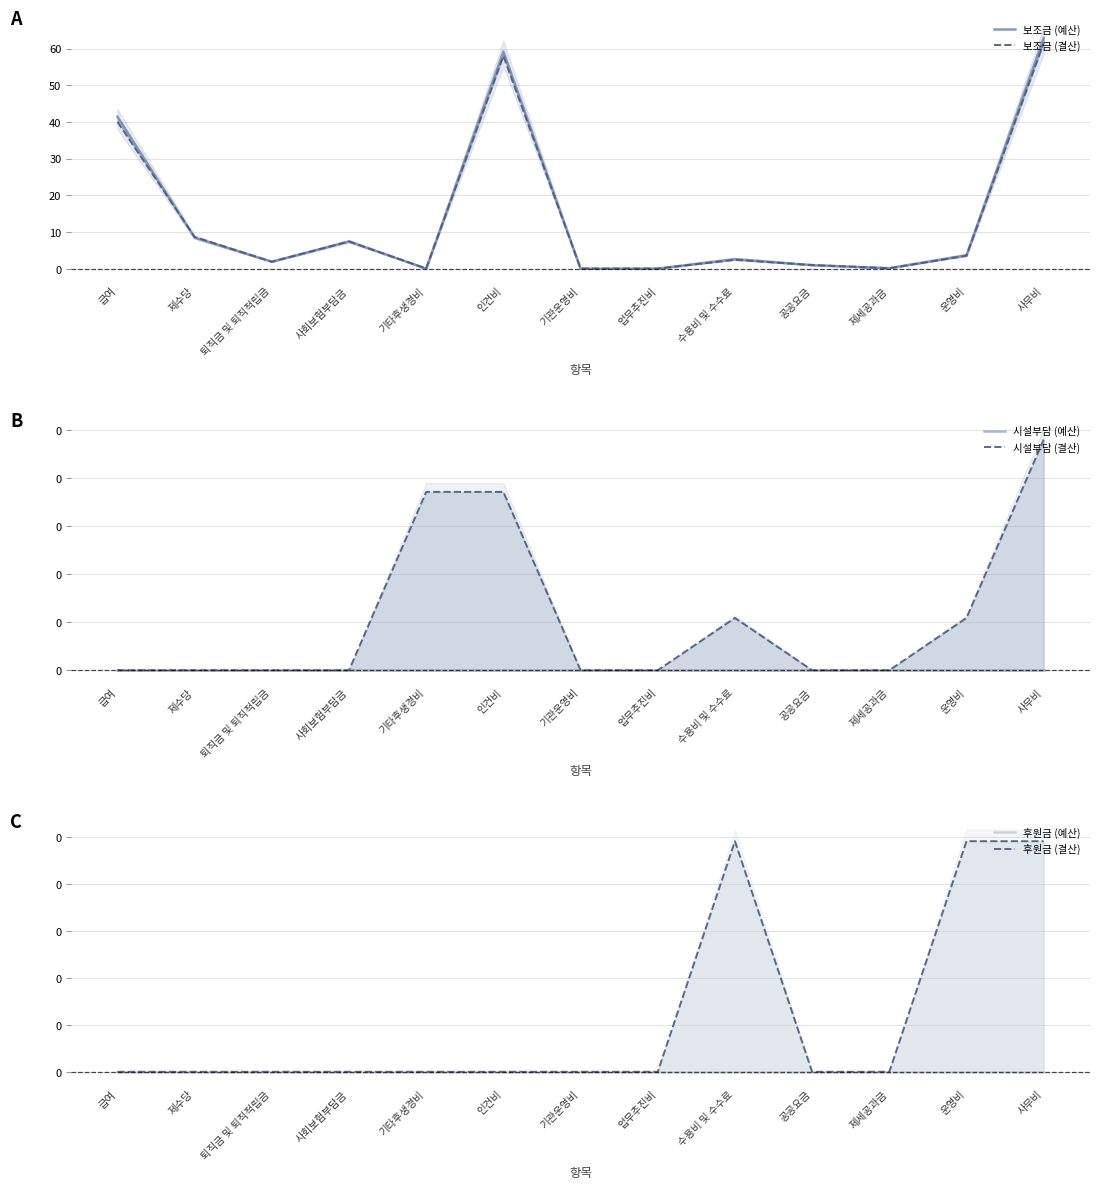

Between 제수당 and 사회보험부담금, which series saw the biggest shift?

보조금 (결산)